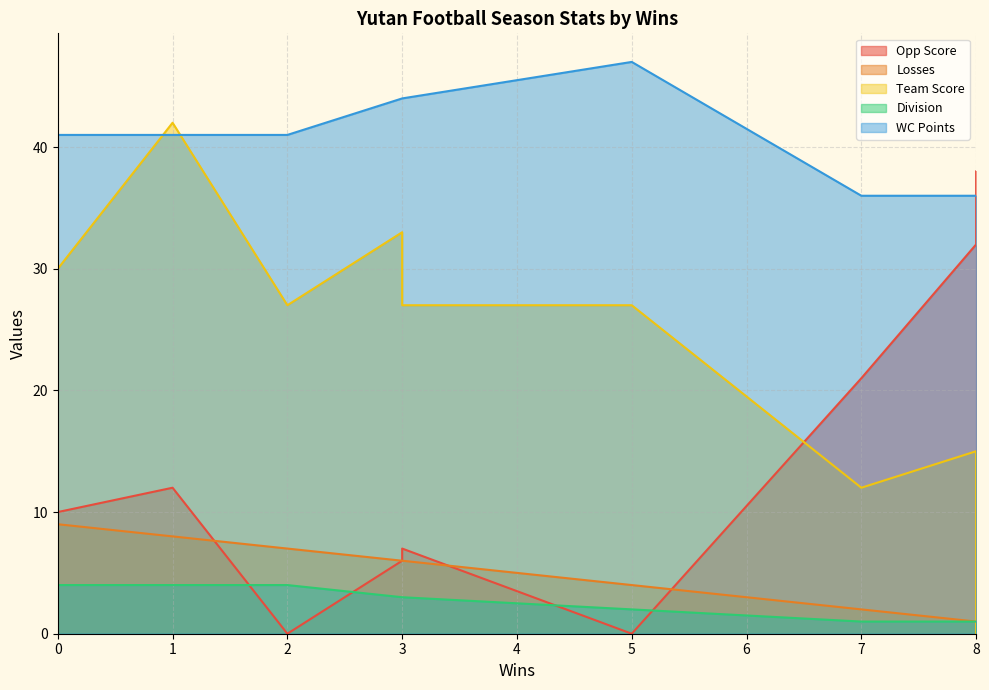

True or false: Opp Score has a value of 10 at 3.

False